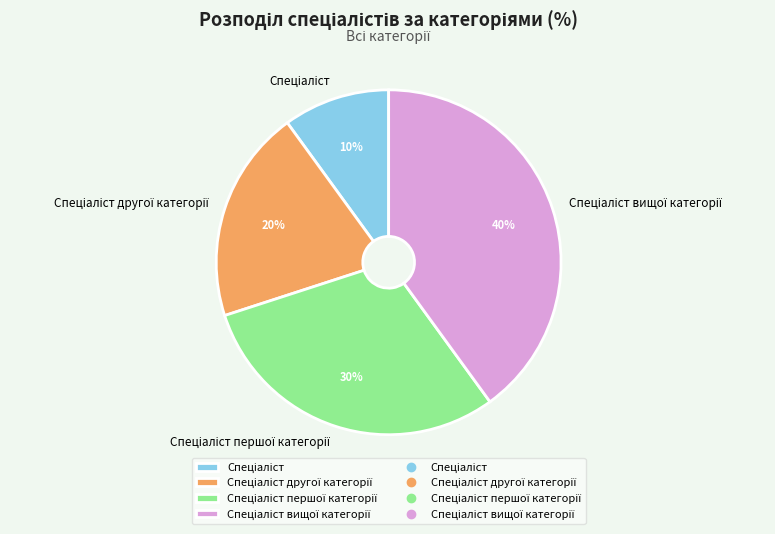

To the nearest percent, what is the average slice percentage?

25%